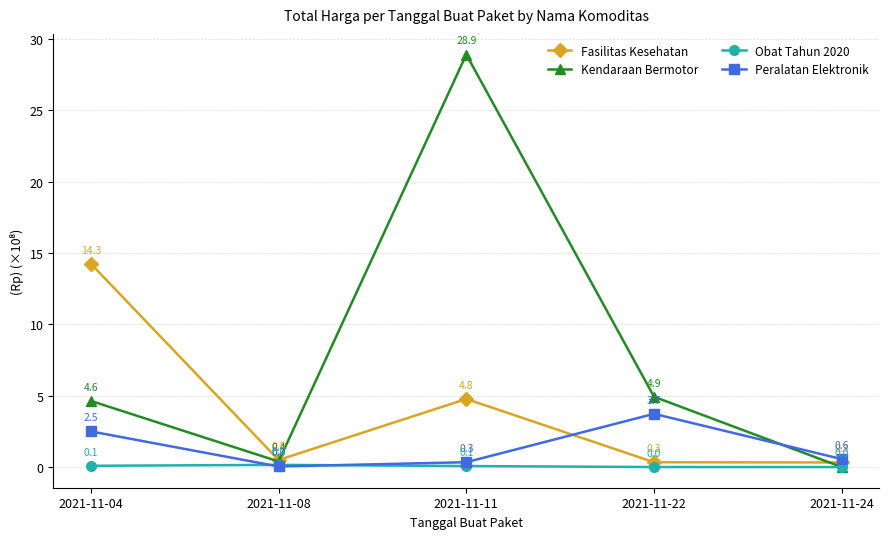

What is the difference between the Fasilitas Kesehatan values at 2021-11-04 and 2021-11-11?

9.5